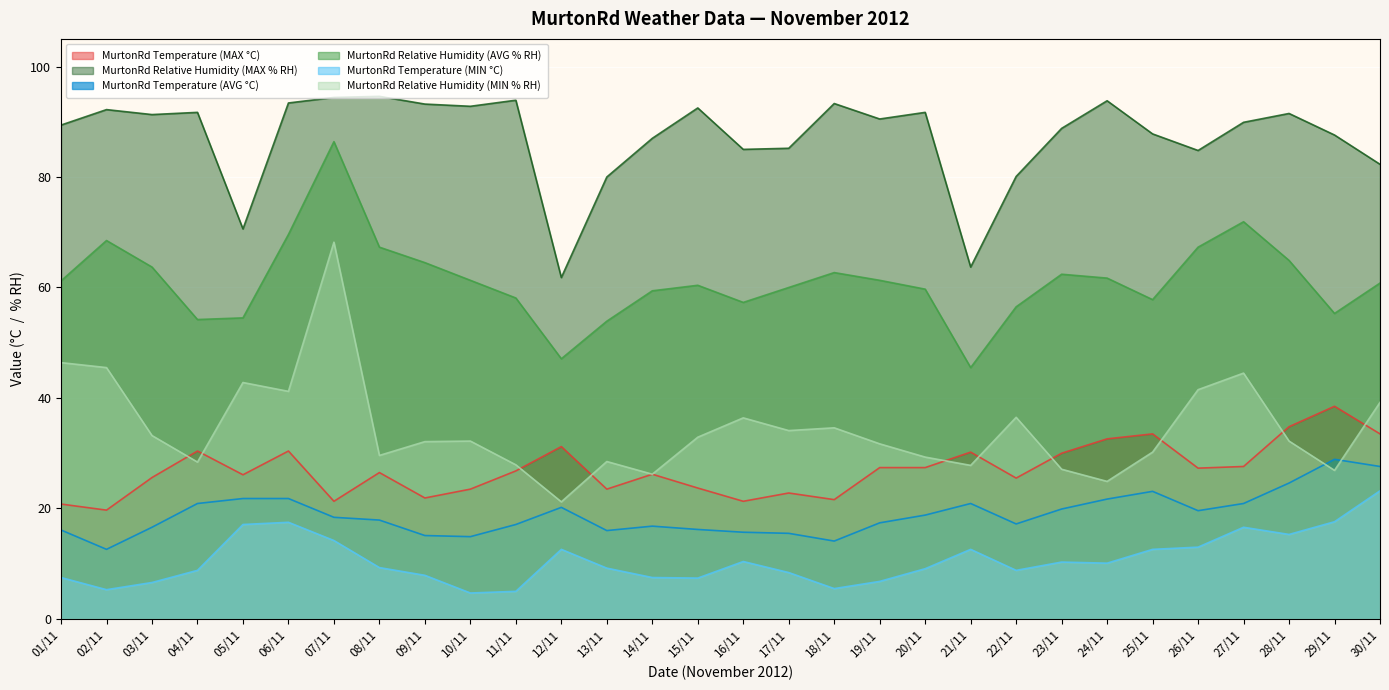

How many distinct data groups are displayed?

6